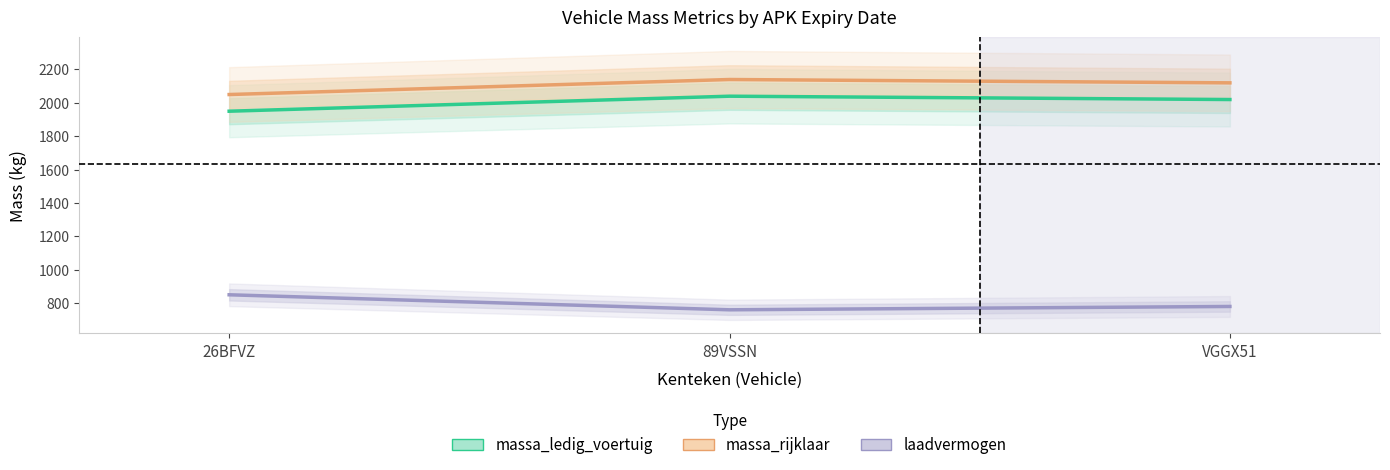

What is the lowest value of the massa_rijklaar series?

2050